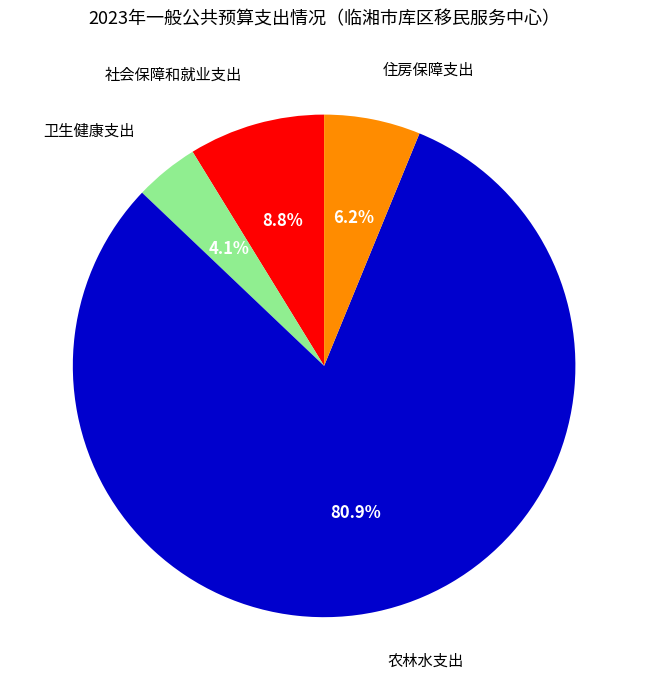

Does any single category account for the majority?

Yes